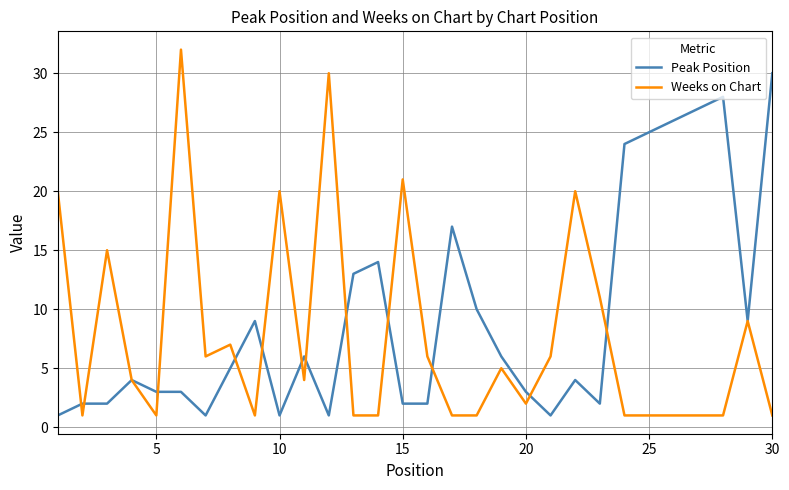

What is the greatest value displayed?

32